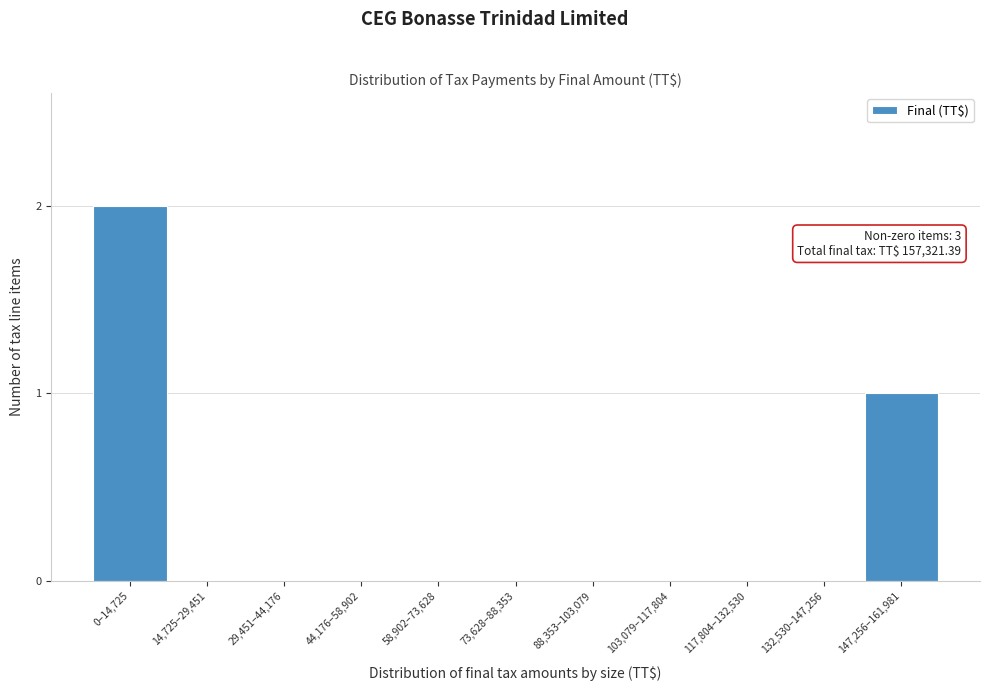

Reading right to left, transcribe all the data shown in this chart.

147,256–161,981=1	132,530–147,256=0	117,804–132,530=0	103,079–117,804=0	88,353–103,079=0	73,628–88,353=0	58,902–73,628=0	44,176–58,902=0	29,451–44,176=0	14,725–29,451=0	0–14,725=2